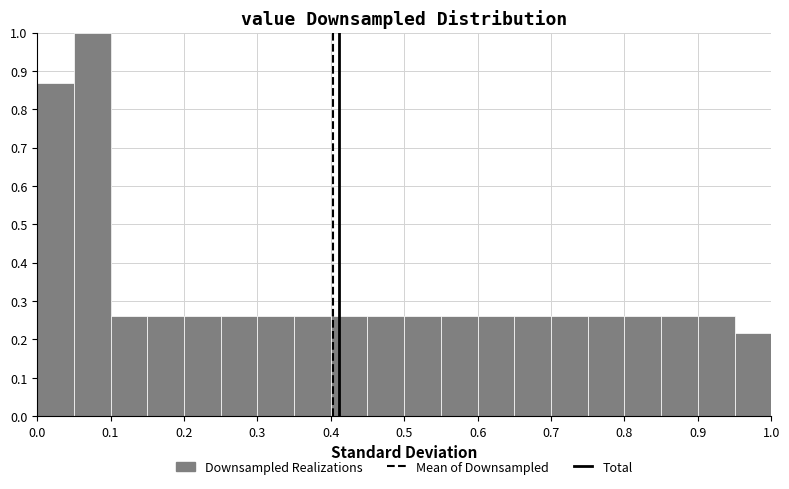

Reading left to right, list every bar in this chart as the range it spans on the x-axis followed by its height. The values are not printed on the chart, so give them approximately, as read against the axis.

0.00 to 0.05: 0.87
0.05 to 0.10: 1.00
0.10 to 0.15: 0.26
0.15 to 0.20: 0.26
0.20 to 0.25: 0.26
0.25 to 0.30: 0.26
0.30 to 0.35: 0.26
0.35 to 0.40: 0.26
0.40 to 0.45: 0.26
0.45 to 0.50: 0.26
0.50 to 0.55: 0.26
0.55 to 0.60: 0.26
0.60 to 0.65: 0.26
0.65 to 0.70: 0.26
0.70 to 0.75: 0.26
0.75 to 0.80: 0.26
0.80 to 0.85: 0.26
0.85 to 0.90: 0.26
0.90 to 0.95: 0.26
0.95 to 1.00: 0.22